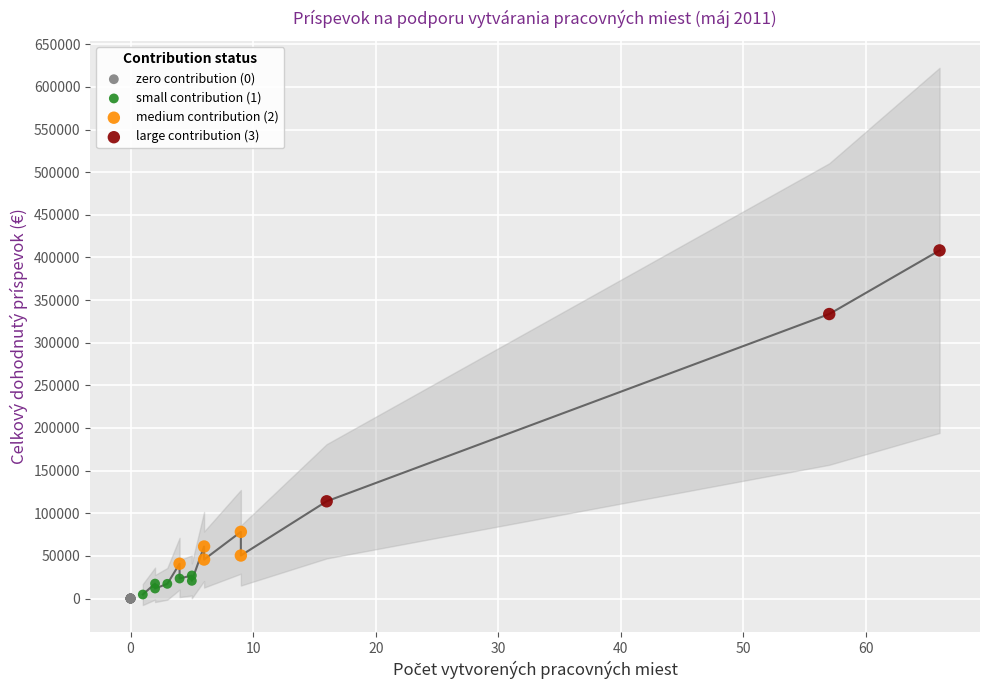

Which series reaches the maximum Y coordinate?

large contribution (3)